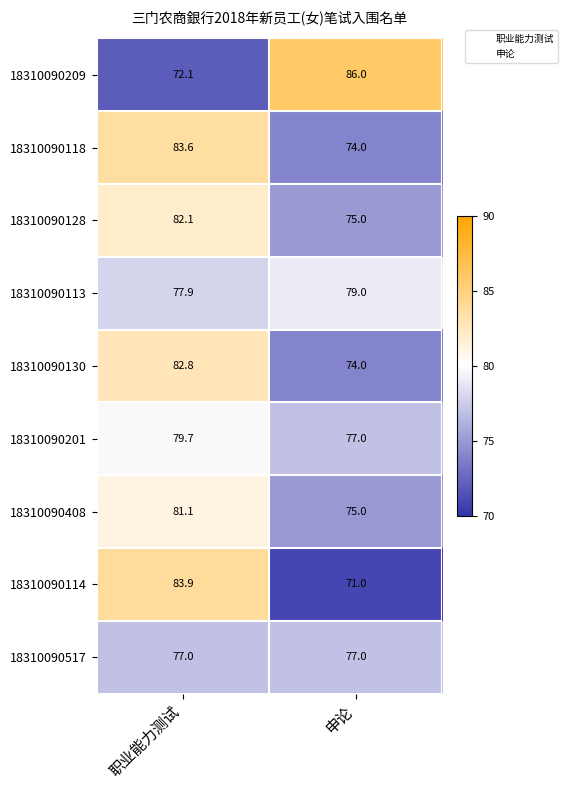

At which category does the chart reach its peak across all series?

申论